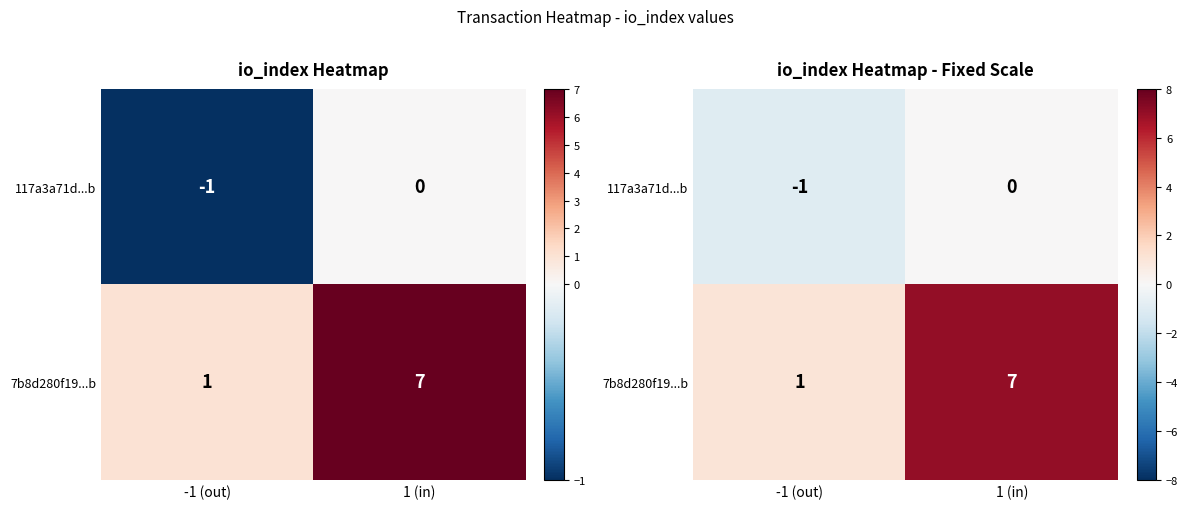

Is the value of 117a3a71d...b at -1 (out) greater than the value of 7b8d280f19...b at 1 (in)?

No